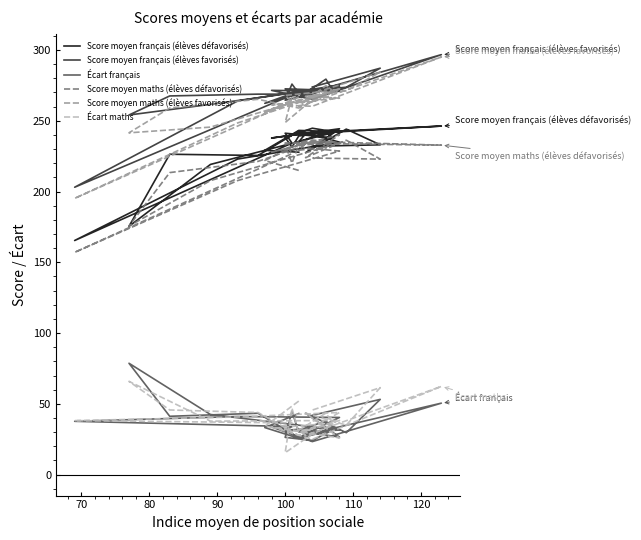

What are all the series names shown in the legend?

Score moyen français (élèves défavorisés), Score moyen français (élèves favorisés), Écart français, Score moyen maths (élèves défavorisés), Score moyen maths (élèves favorisés), Écart maths